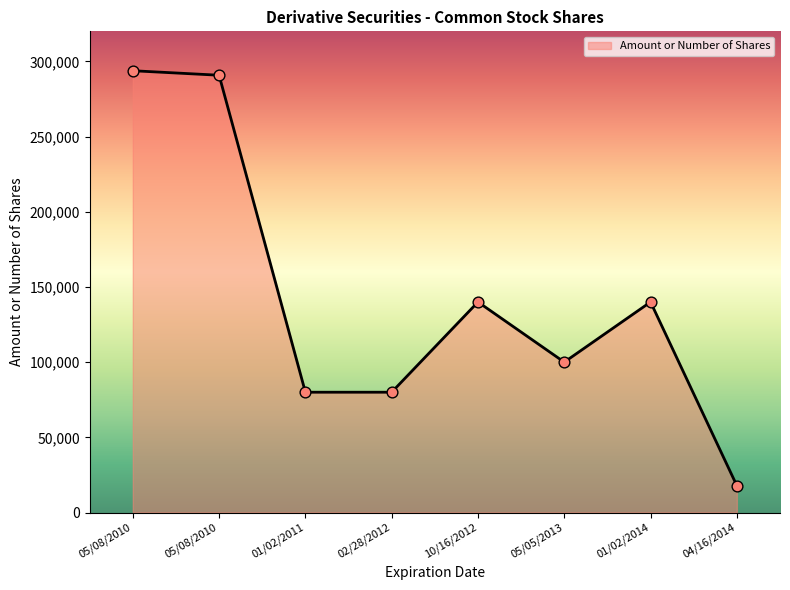

Between 05/05/2013 and 04/16/2014, which is larger?

05/05/2013